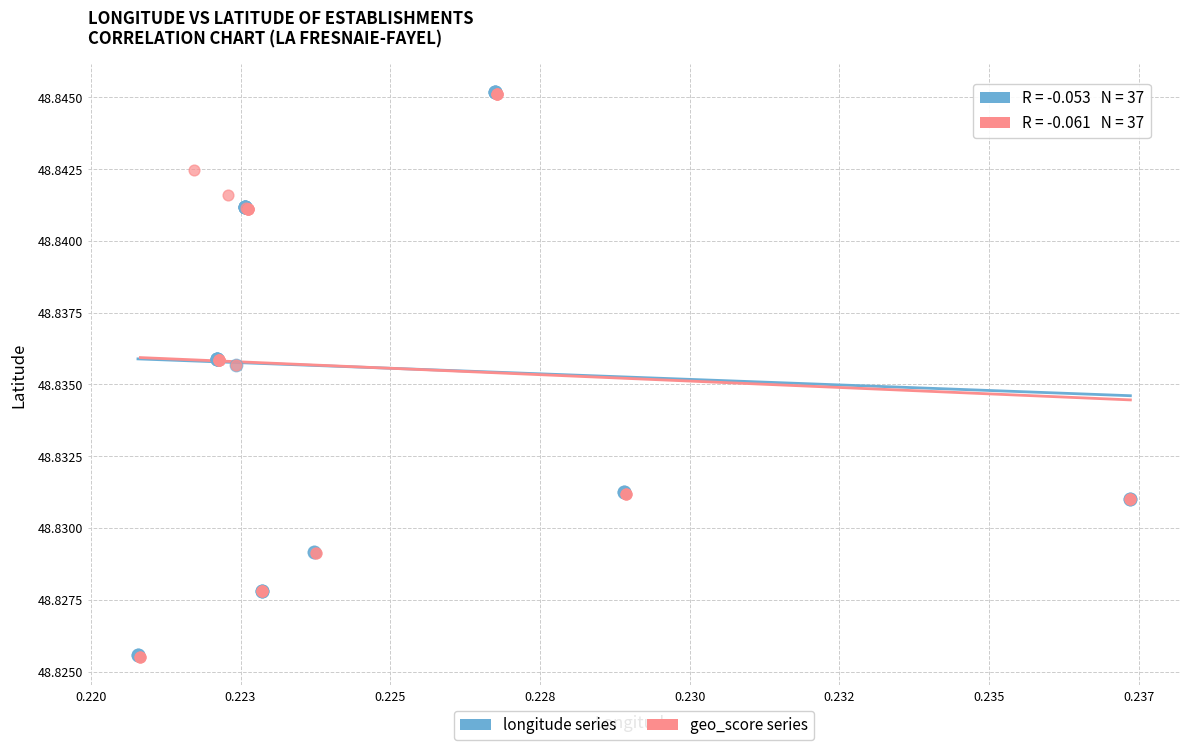

What are all the series names shown in the legend?

longitude series, geo_score series